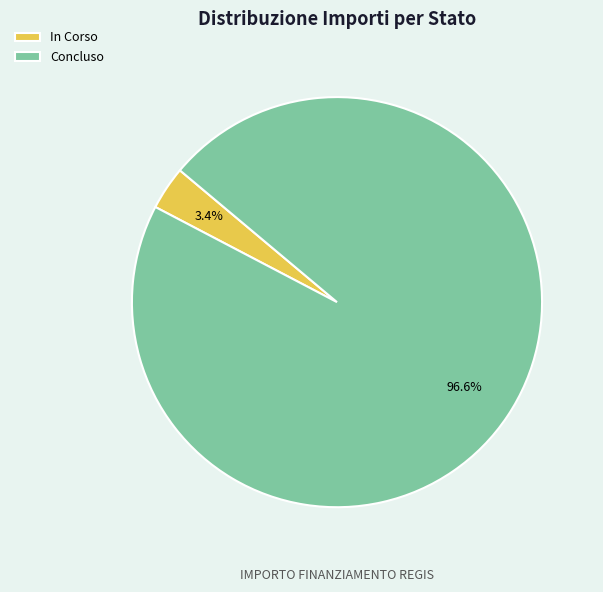

Rank the categories by value from highest to lowest.

Concluso, In Corso